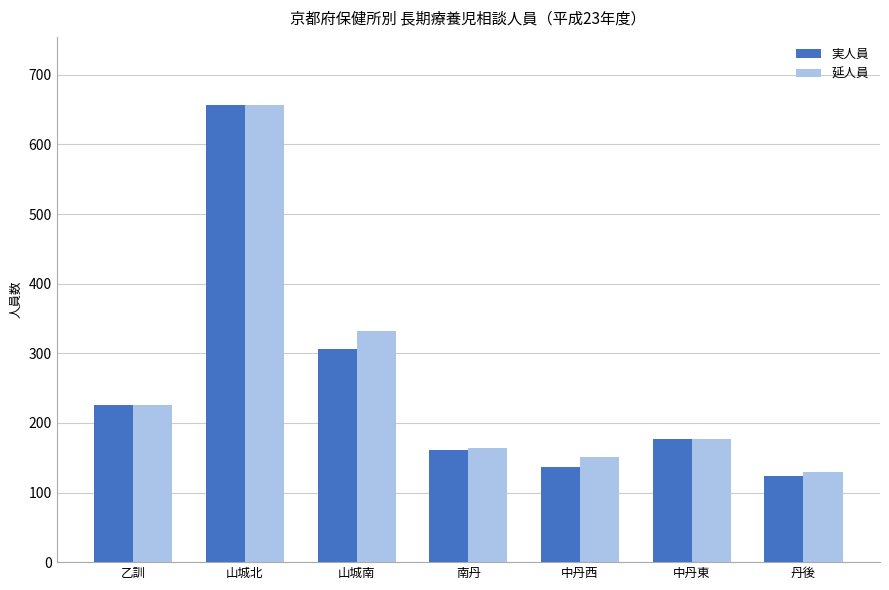

Which series has the largest range (max minus min)?

実人員